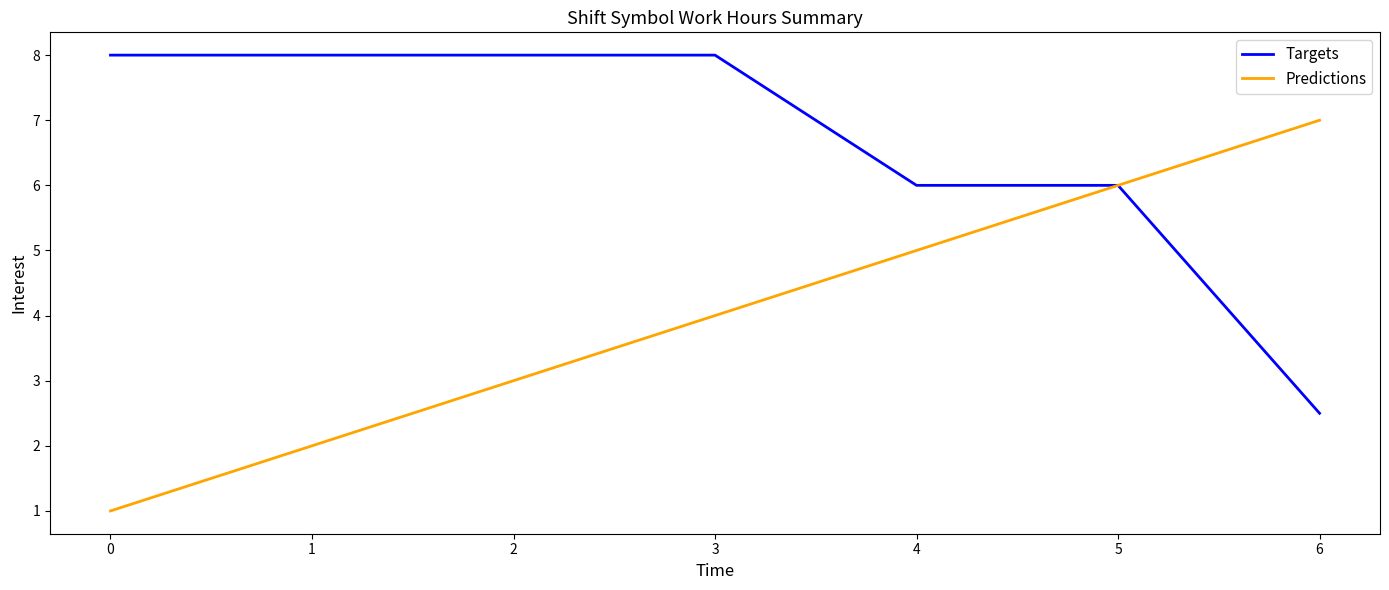

At 3, list the series in order from smallest to largest.

Predictions, Targets